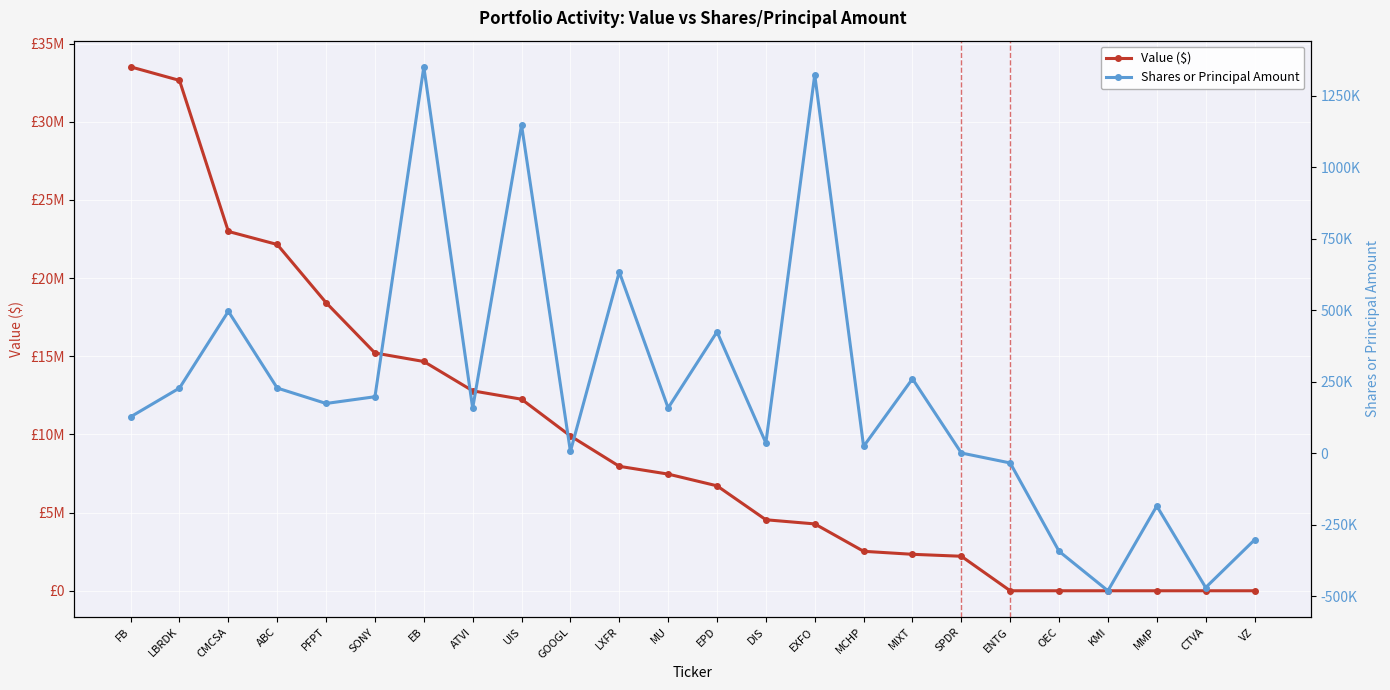

Reading right to left, what are all the values shown in this chart?

Value ($): VZ=0	CTVA=0	MMP=0	KMI=0	OEC=0	ENTG=0	SPDR=2207000	MIXT=2332000	MCHP=2524000	EXFO=4276000	DIS=4541000	EPD=6712000	MU=7462000	LXFR=7960000	GOOGL=9902000	UIS=12251000	ATVI=12788000	EB=14664000	SONY=15208000	PFPT=18426000	ABC=22148000	CMCSA=22982000	LBRDK=32643000	FB=33509000
Shares or Principal Amount: VZ=-302314	CTVA=-468980	MMP=-183979	KMI=-480241	OEC=-342256	ENTG=-33432	SPDR=1433	MIXT=260891	MCHP=24558	EXFO=1323824	DIS=36599	EPD=425072	MU=158900	LXFR=634235	GOOGL=6756	UIS=1148153	ATVI=157968	EB=1351489	SONY=198153	PFPT=174574	ABC=228520	CMCSA=496804	LBRDK=228477	FB=127947